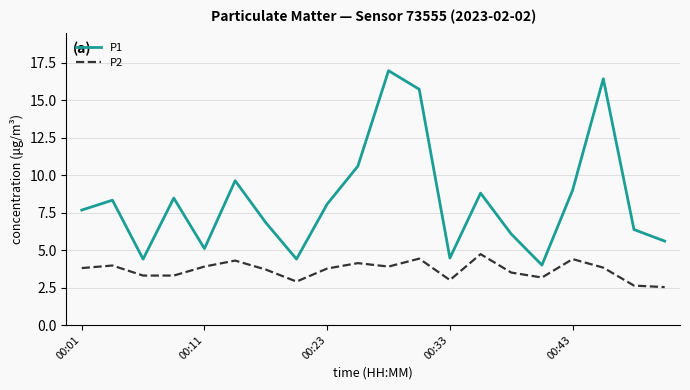

What is the difference between the maximum and minimum values in the P1 series?

13.0